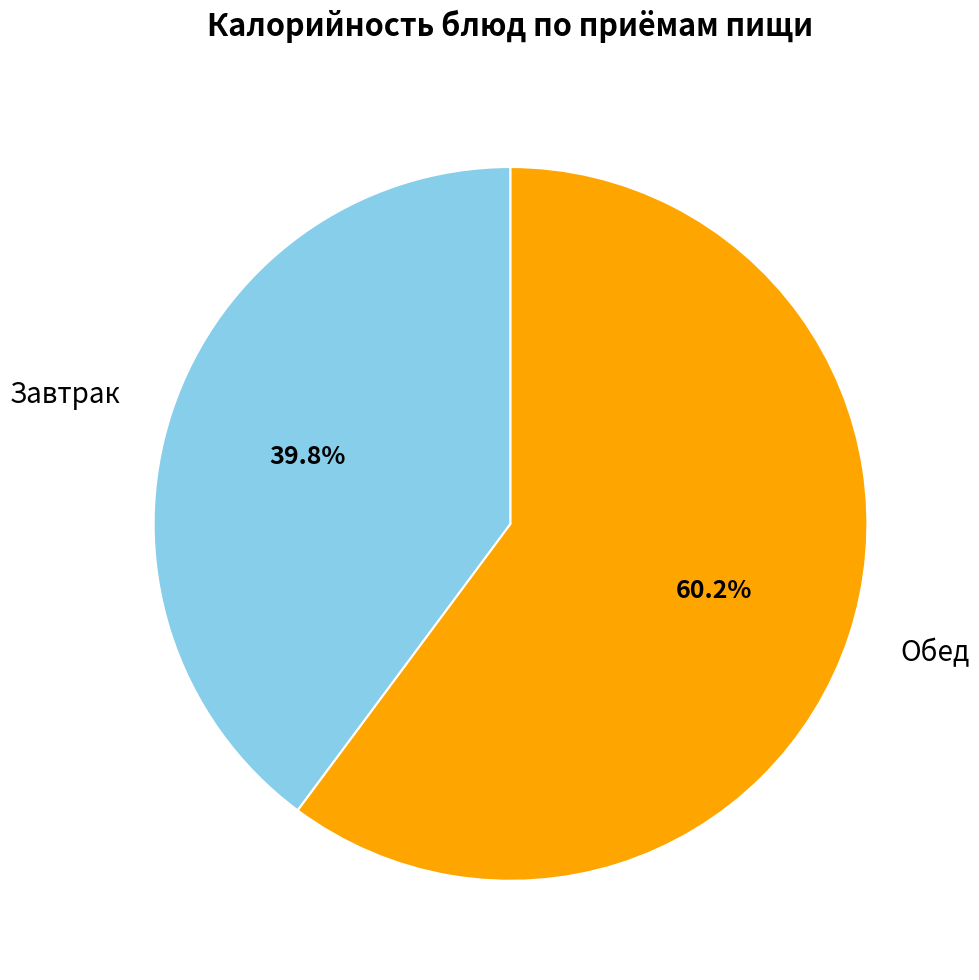

What is the ratio of the value at Завтрак to the value at Обед?

0.7